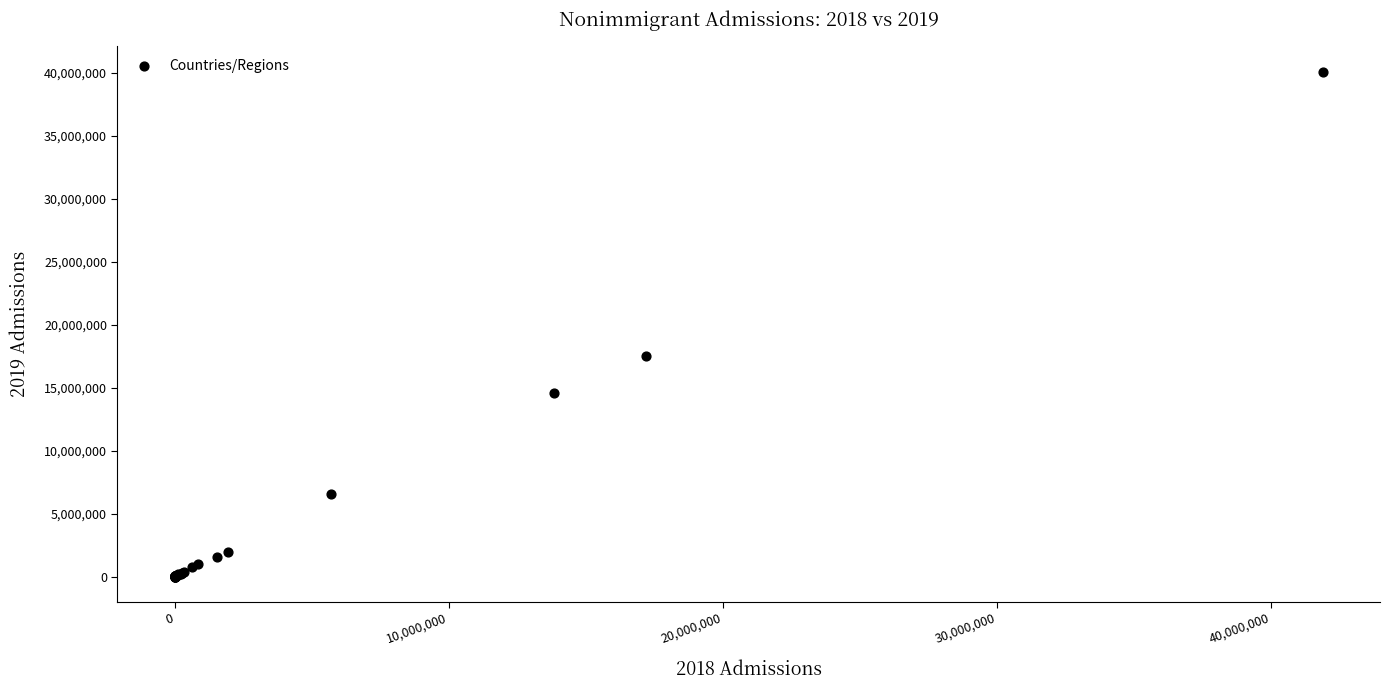

What Y value in the scatter plot is closest to 20034449?

17494314